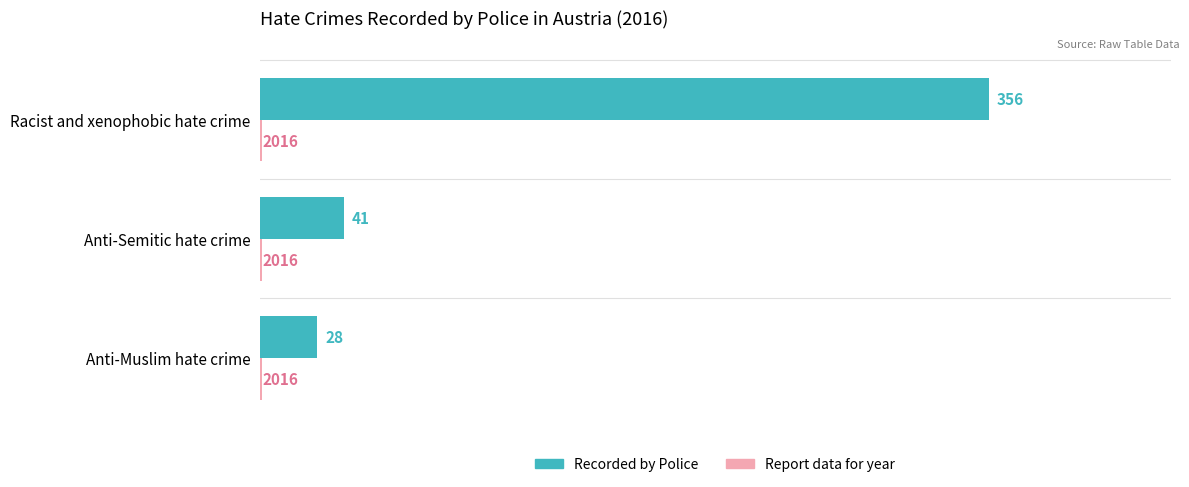

How many distinct data groups are displayed?

2